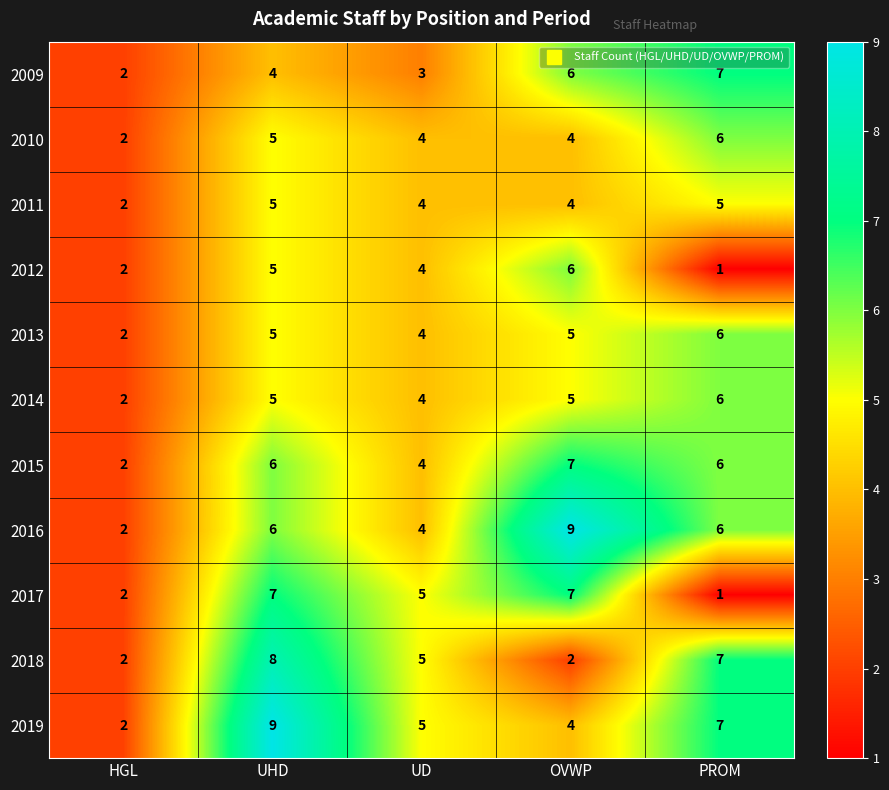

What is the sum of all 2012 values?

18